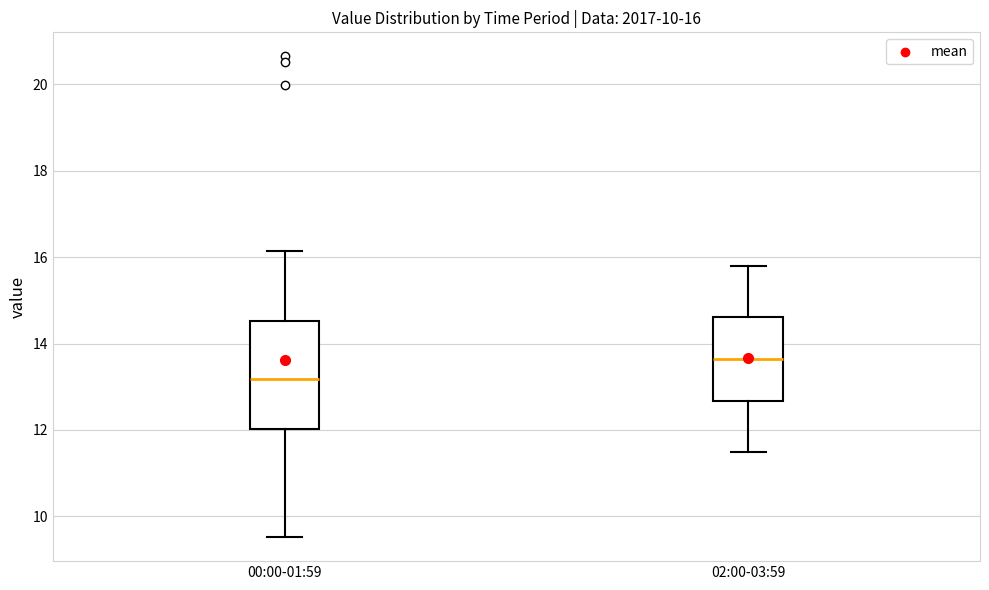

Which box's median line is the lowest?

00:00-01:59